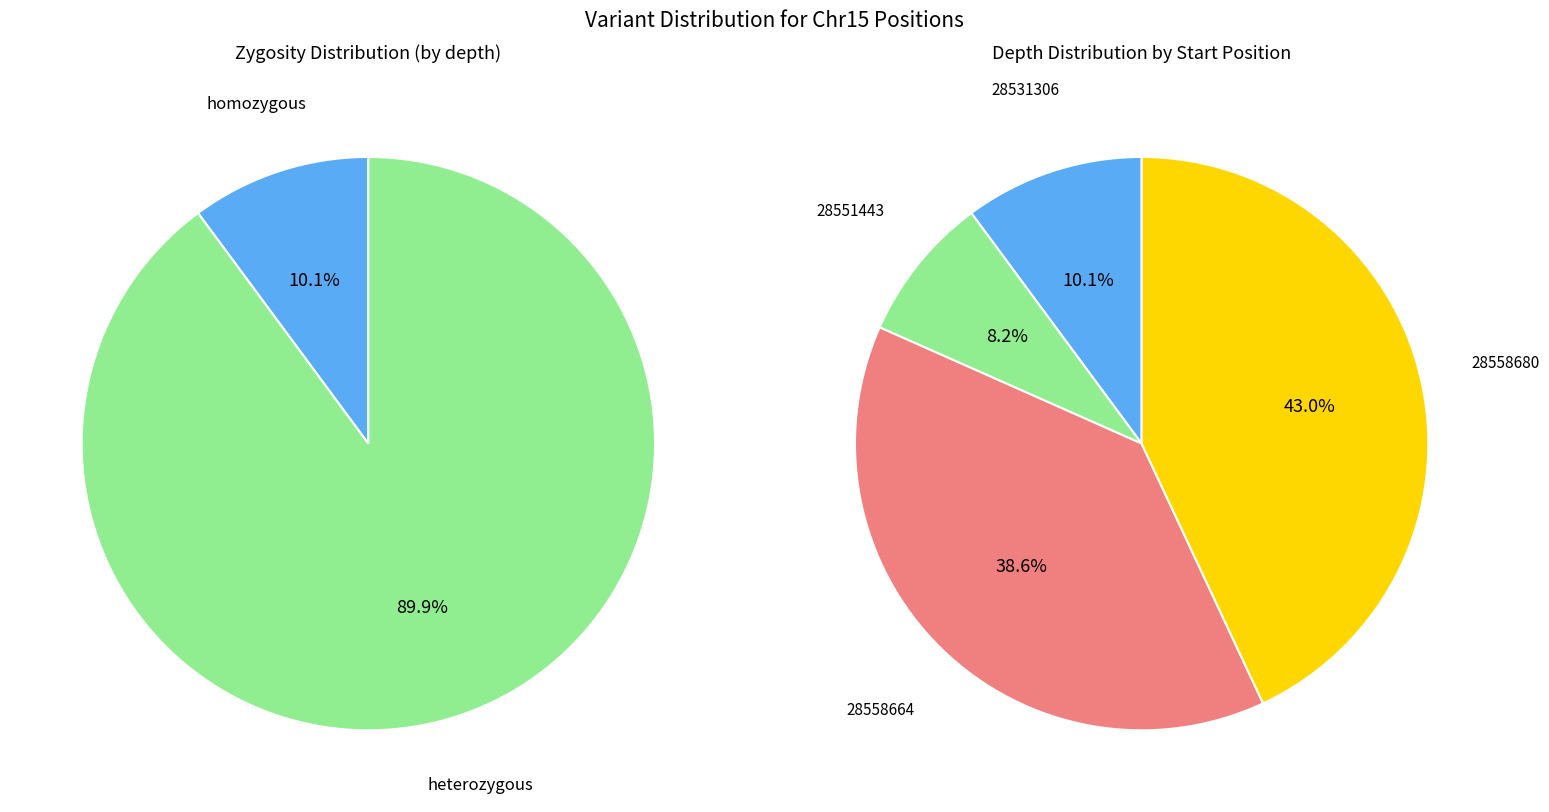

Which slice is the smallest?

28551443